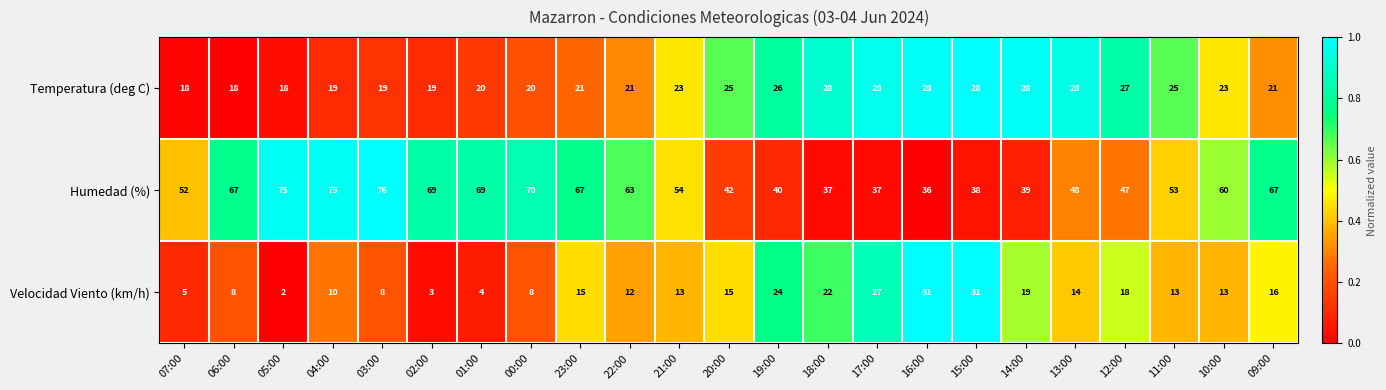

What is the difference between the maximum and minimum values in the Velocidad Viento (km/h) series?

29